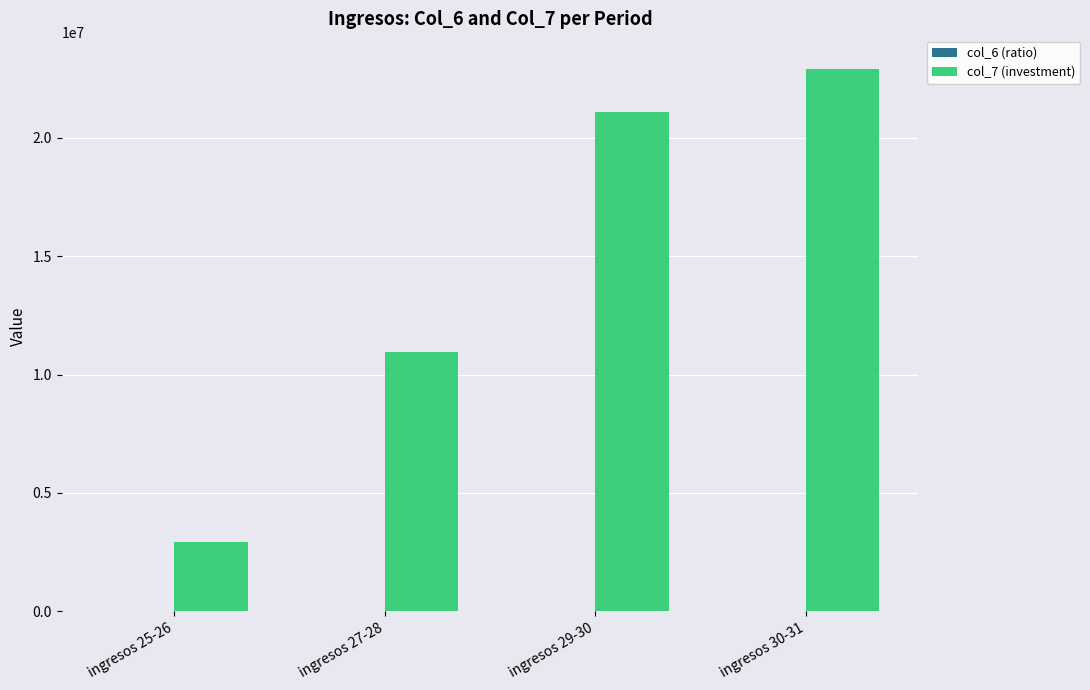

At which label is col_7 (investment) closest to 12928235?

ingresos 27-28